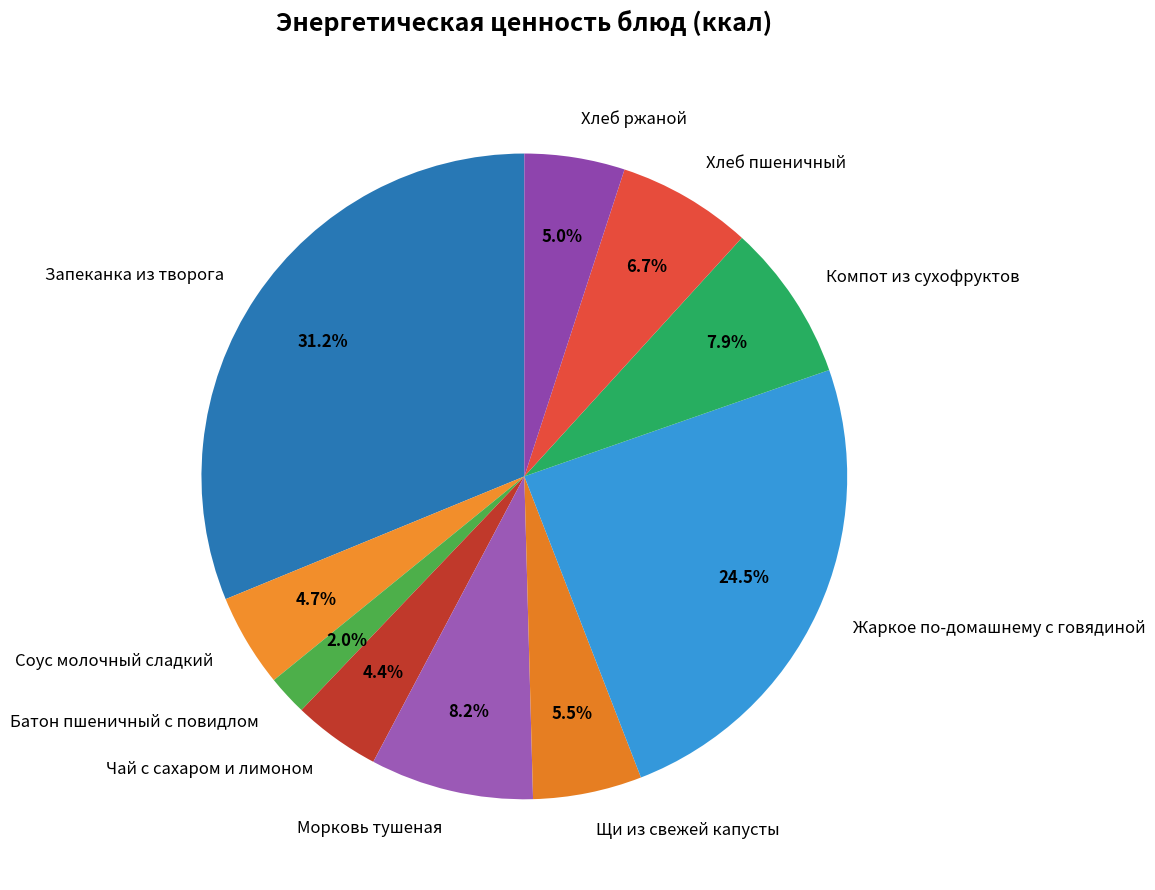

Is there any slice that represents more than half of the pie?

No